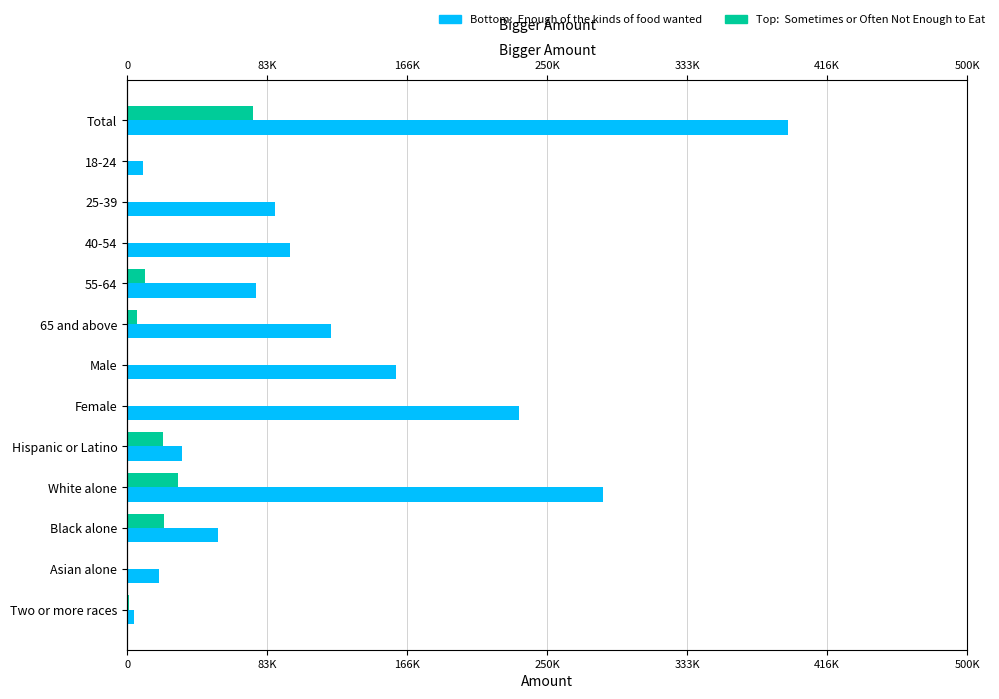

Which series changed the most between Hispanic or Latino and Black alone?

Enough of the kinds of food wanted